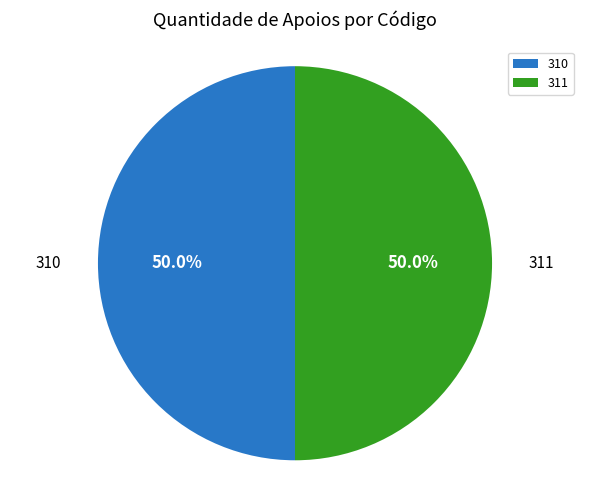

What portion of the pie excludes 310?

50.0%